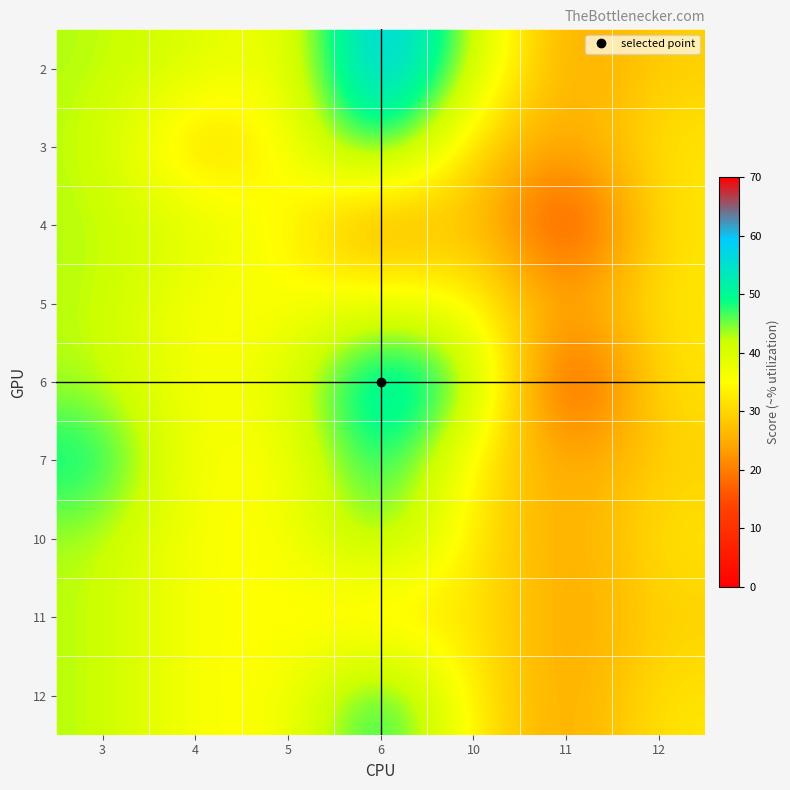

Reading left to right, extract all data points from this chart.

2: 3=42.9	4=40.0	5=35.0	6=64.0	10=41.7	11=23.1	12=29.2
3: 3=42.9	4=26.7	5=35.0	6=52.3	10=29.2	11=23.1	12=32.3
4: 3=42.9	4=40.0	5=35.0	6=20.0	10=30.0	11=9.6	12=32.3
5: 3=42.9	4=35.0	5=35.0	6=38.5	10=35.0	11=23.1	12=32.3
6: 3=42.9	4=35.0	5=38.5	6=56.9	10=47.3	11=9.3	12=32.3
7: 3=50.9	4=35.0	5=35.0	6=52.3	10=32.7	11=23.1	12=29.2
10: 3=42.9	4=35.0	5=35.0	6=47.3	10=32.7	11=23.1	12=32.3
11: 3=42.9	4=35.0	5=35.0	6=29.3	10=32.7	11=23.1	12=29.2
12: 3=42.9	4=35.0	5=35.0	6=52.3	10=32.7	11=23.1	12=32.3